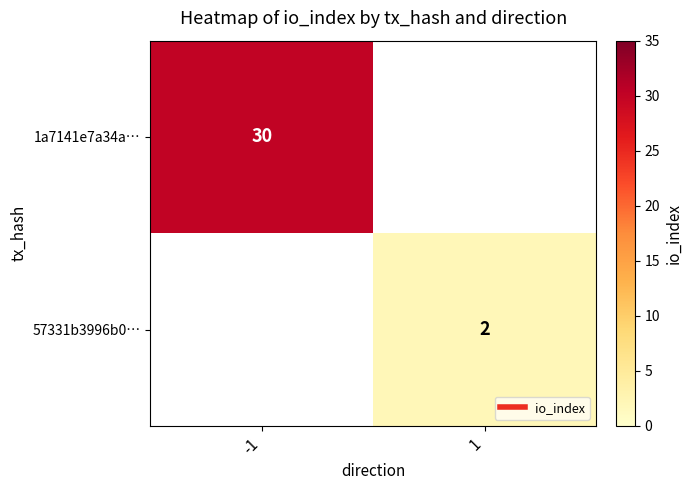

What is the minimum value shown in the chart?

2.0